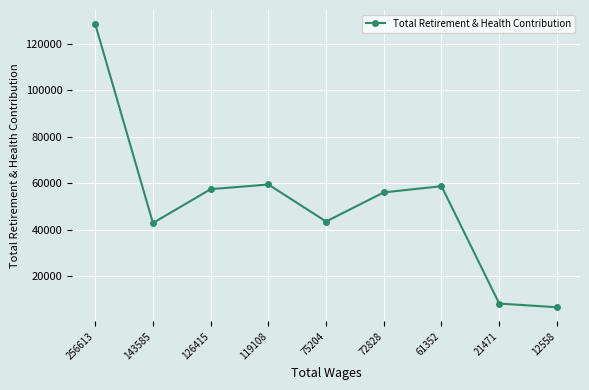

How many categories are shown in the chart?

9